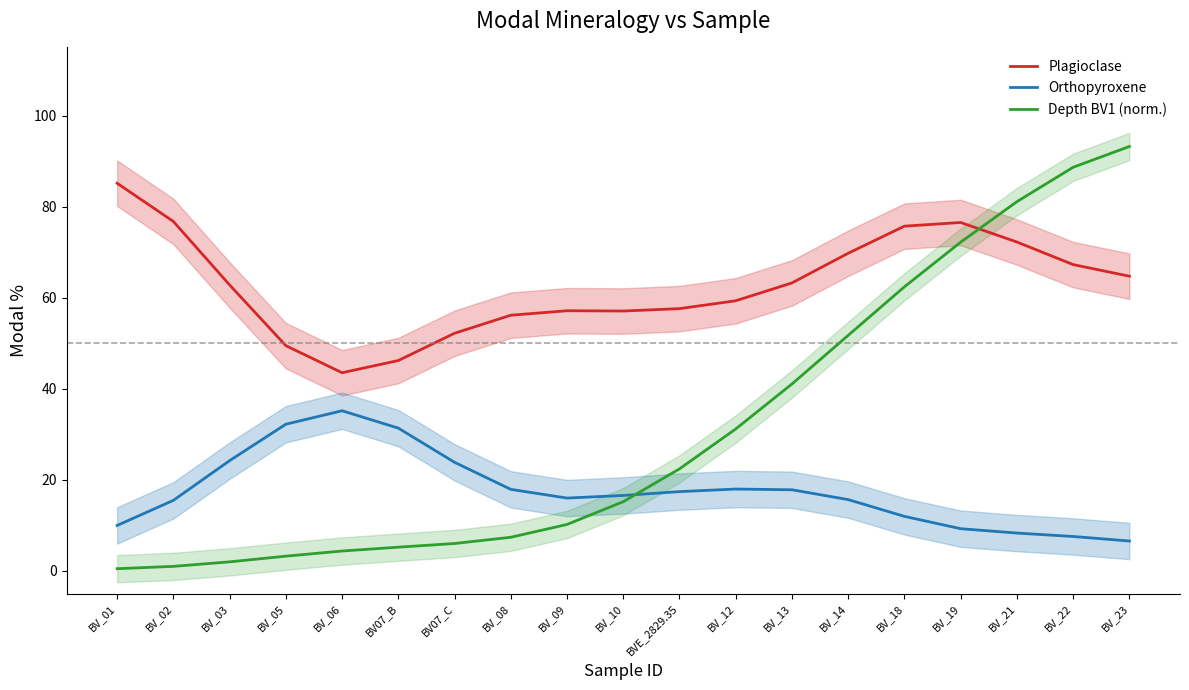

Reading left to right, list all the values displayed in this chart.

Plagioclase: BV_01=85.2	BV_02=76.8	BV_03=62.8	BV_05=49.5	BV_06=43.5	BV07_B=46.2	BV07_C=52.2	BV_08=56.2	BV_09=57.1	BV_10=57.1	BVE_2829.35=57.6	BV_12=59.3	BV_13=63.3	BV_14=69.8	BV_18=75.7	BV_19=76.5	BV_21=72.2	BV_22=67.3	BV_23=64.7
Orthopyroxene: BV_01=10.0	BV_02=15.5	BV_03=24.2	BV_05=32.2	BV_06=35.2	BV07_B=31.3	BV07_C=23.8	BV_08=17.9	BV_09=16.0	BV_10=16.6	BVE_2829.35=17.4	BV_12=18.0	BV_13=17.8	BV_14=15.6	BV_18=12.0	BV_19=9.2	BV_21=8.3	BV_22=7.5	BV_23=6.5
Depth BV1 (norm.): BV_01=0.5	BV_02=1.0	BV_03=2.0	BV_05=3.2	BV_06=4.3	BV07_B=5.2	BV07_C=6.0	BV_08=7.4	BV_09=10.2	BV_10=15.2	BVE_2829.35=22.4	BV_12=31.2	BV_13=41.0	BV_14=51.7	BV_18=62.4	BV_19=72.2	BV_21=81.1	BV_22=88.7	BV_23=93.2